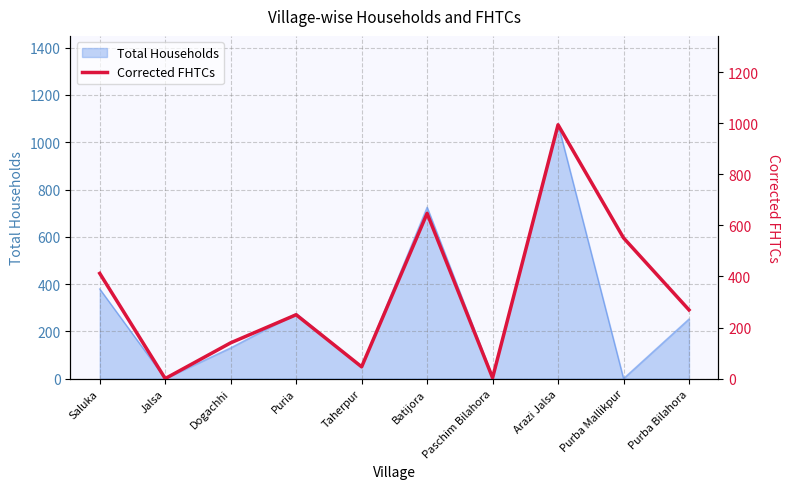

What is the value of the 10th point from the left?

269